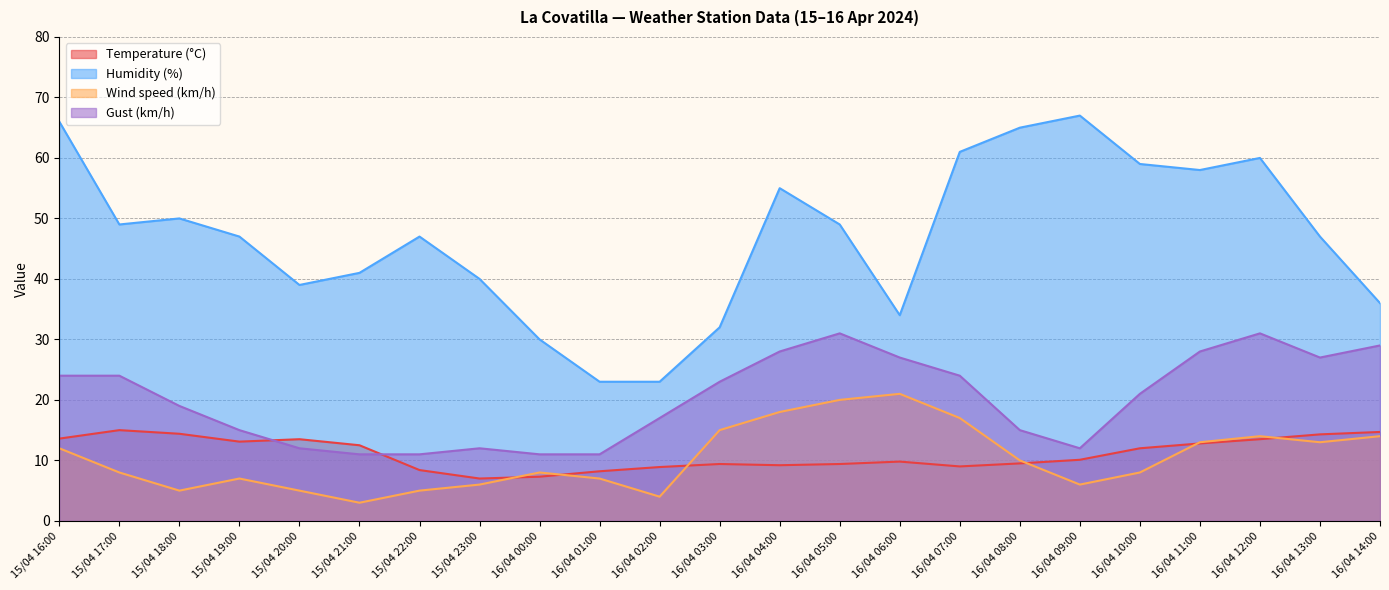

What is the label of the 3rd point from the right?

16/04 12:00